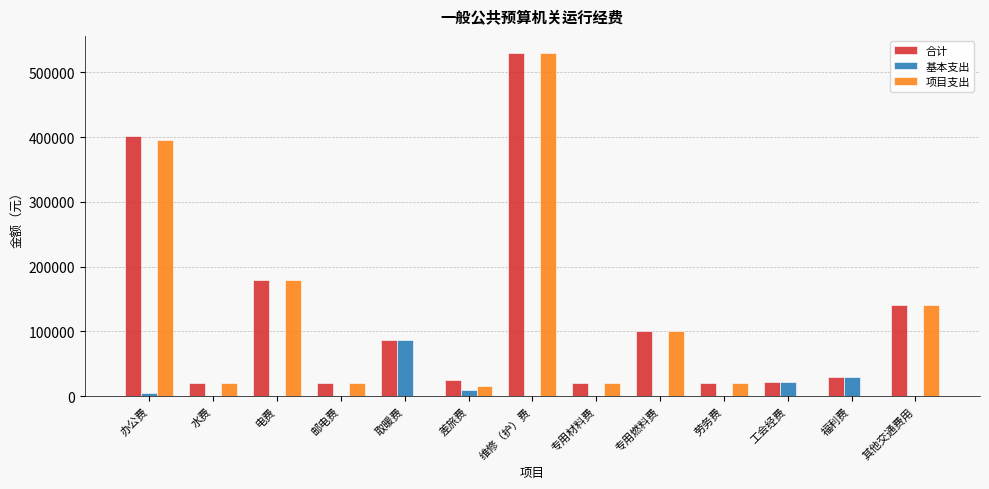

True or false: 项目支出 has a value of 20000.0 at 劳务费.

True